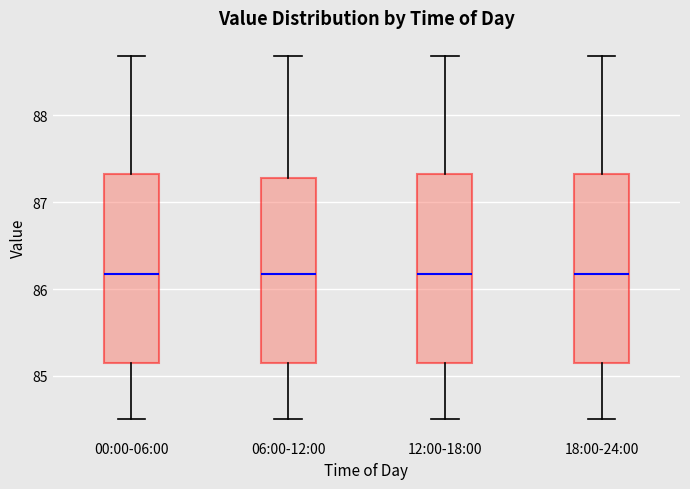

Reading left to right, transcribe this box plot: for each box, give where its median line is, the range the box spans, and where its two whiskers end, as read against the y-axis. The values are not printed on the chart, so give them approximately, as read against the axis.

00:00-06:00: median 86.2, box 85.2 to 87.3, whiskers 84.5 to 88.7
06:00-12:00: median 86.2, box 85.2 to 87.3, whiskers 84.5 to 88.7
12:00-18:00: median 86.2, box 85.2 to 87.3, whiskers 84.5 to 88.7
18:00-24:00: median 86.2, box 85.2 to 87.3, whiskers 84.5 to 88.7